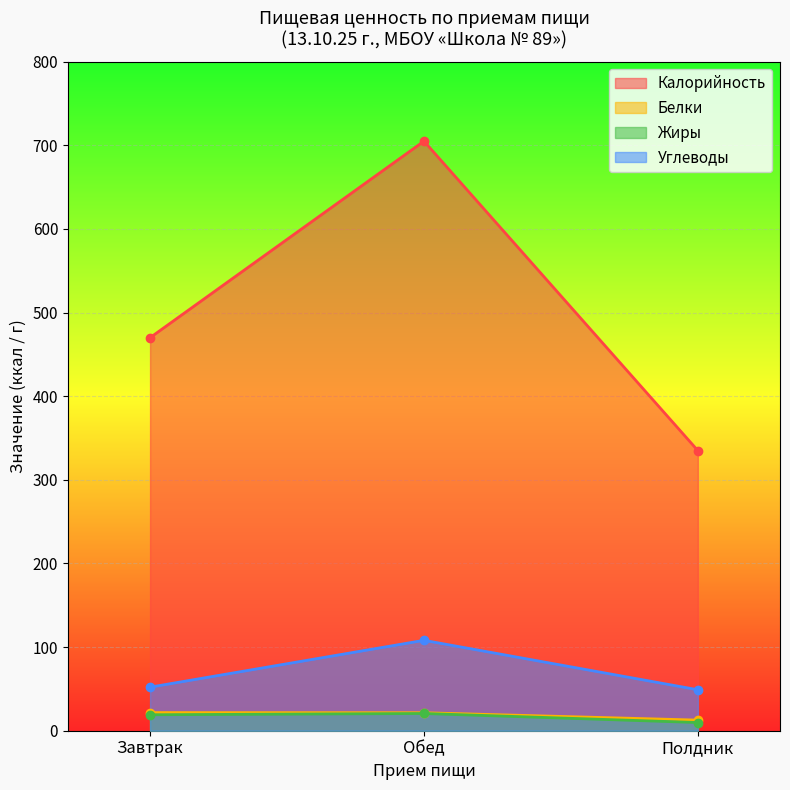

What is the sum of the Жиры values at Завтрак and Обед?

39.7